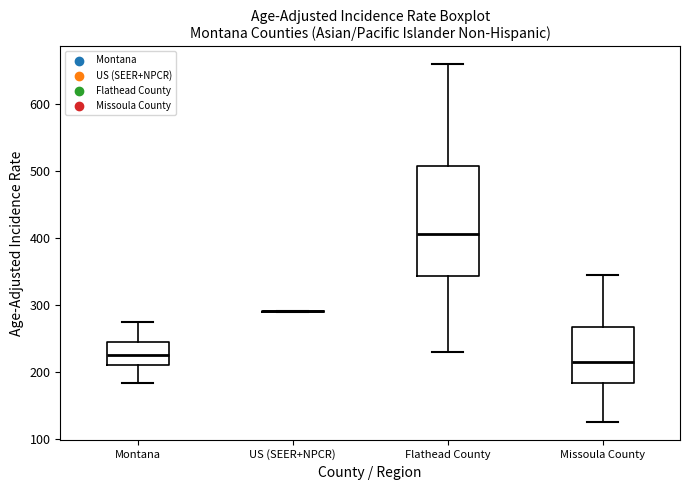

Reading left to right, read every box against the y-axis: the position of its median line, the range the box covers, and the ends of its whiskers. The values are not printed on the chart, so give them approximately, as read against the axis.

Montana: median 230, box 210 to 240, whiskers 180 to 270
US (SEER+NPCR): box collapsed to a line at 290, whiskers 290 to 290
Flathead County: median 410, box 340 to 510, whiskers 230 to 660
Missoula County: median 210, box 180 to 270, whiskers 130 to 340